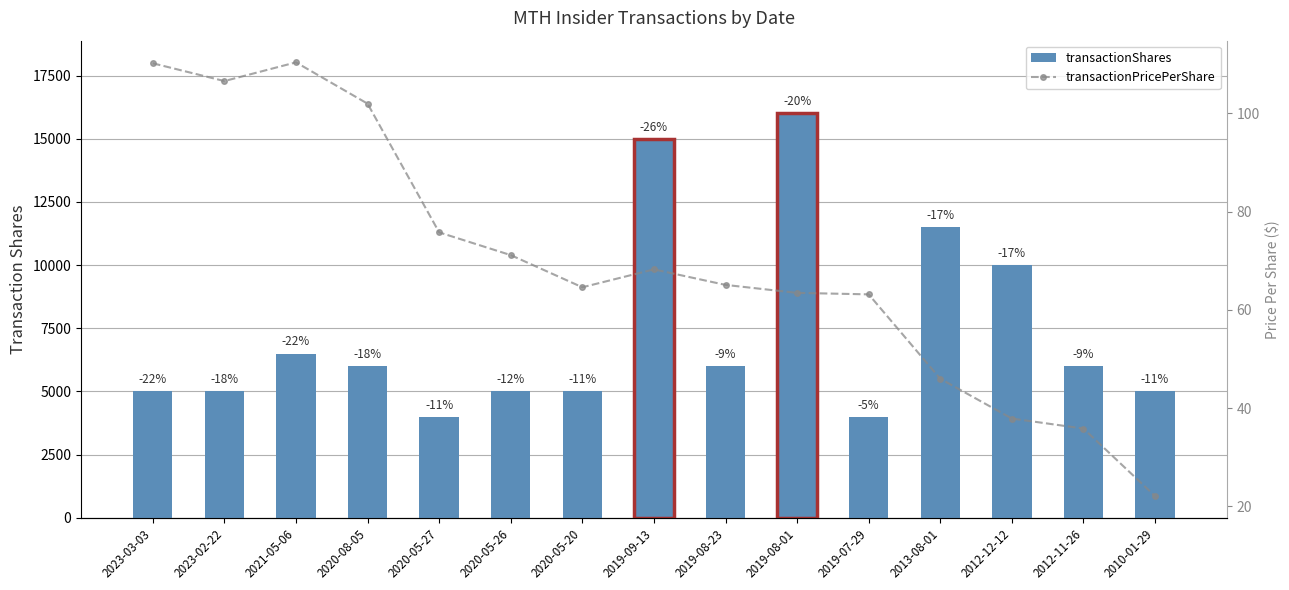

What is the label of the 14th bar from the right?

2023-02-22